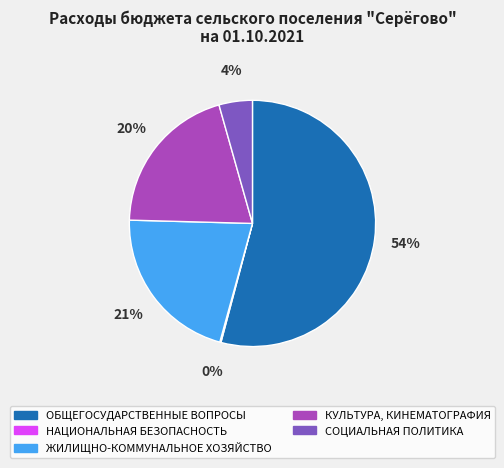

Approximately how many times larger is the value at ОБЩЕГОСУДАРСТВЕННЫЕ ВОПРОСЫ compared to КУЛЬТУРА, КИНЕМАТОГРАФИЯ?

2.7